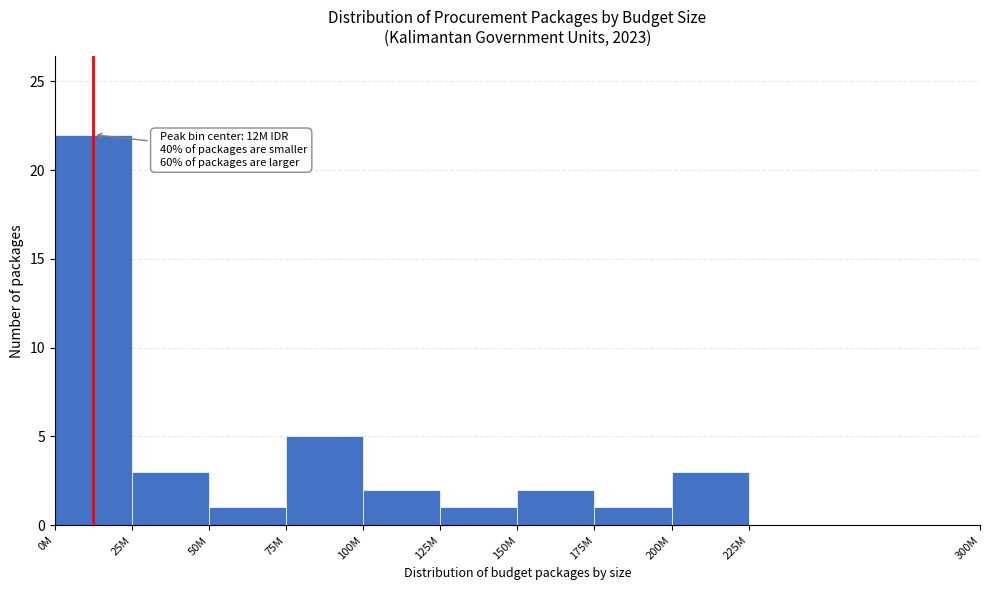

Reading left to right, extract all data points from this chart.

0M=22	25M=3	50M=1	75M=5	100M=2	125M=1	150M=2	175M=1	200M=3	225M=0